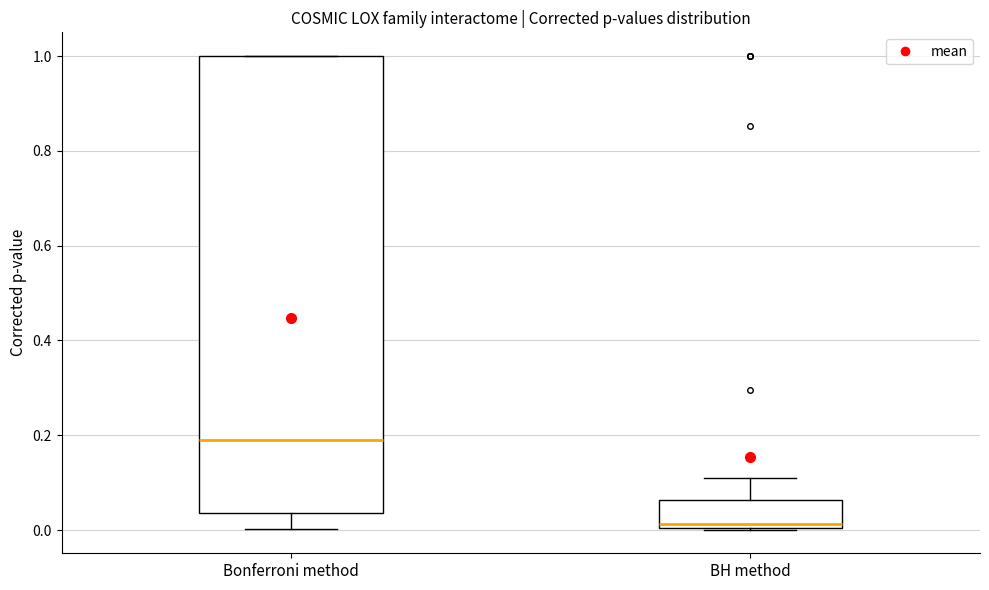

Comparing the boxes themselves (not the whiskers), which one is the tallest?

Bonferroni method